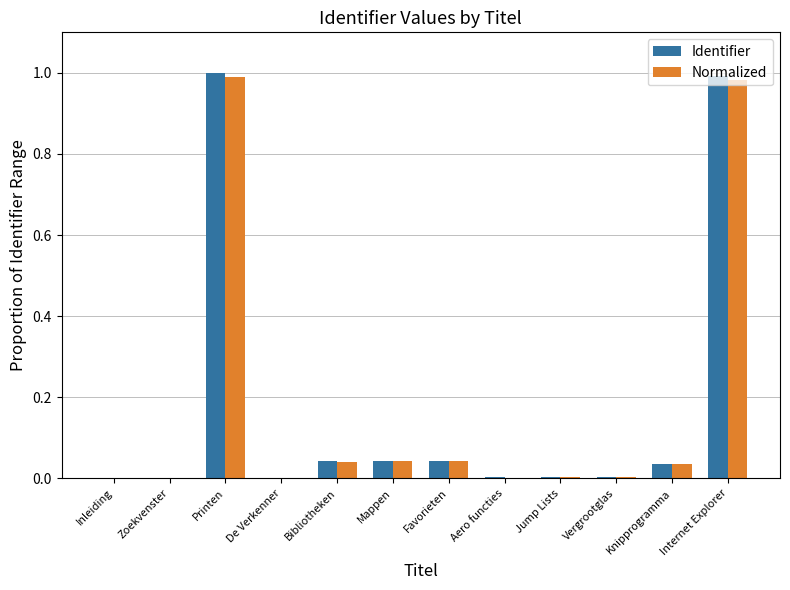

Which series changed the most between Inleiding and Printen?

Identifier